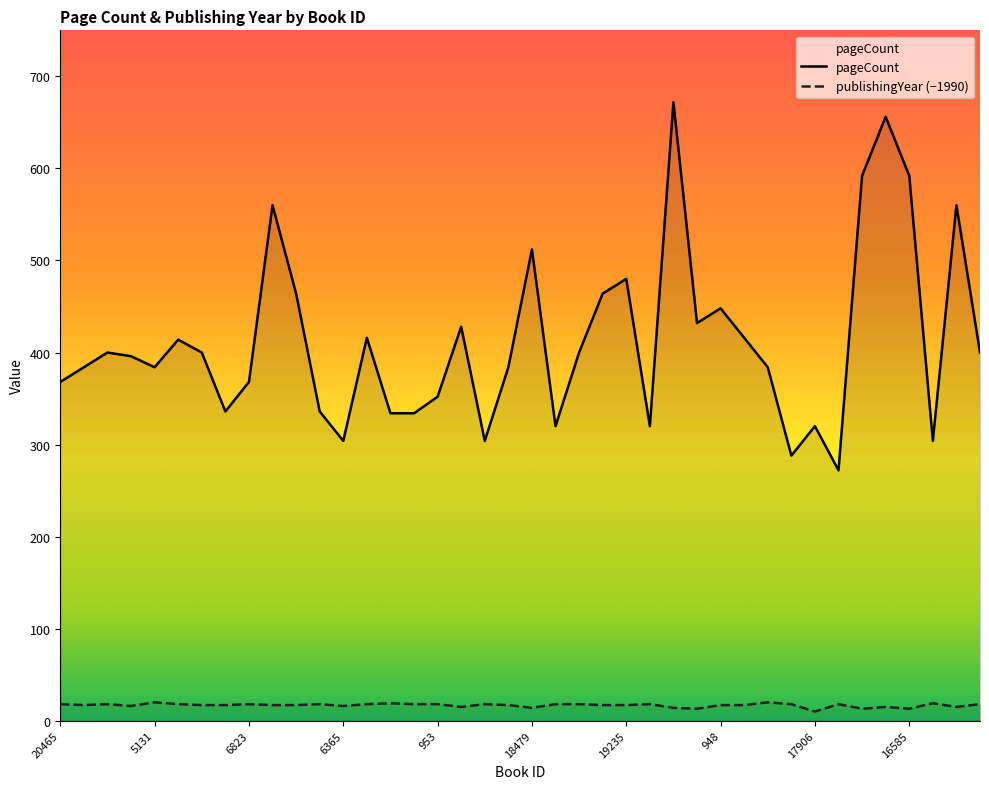

What is the difference between the pageCount values at 1181 and 1254?

288